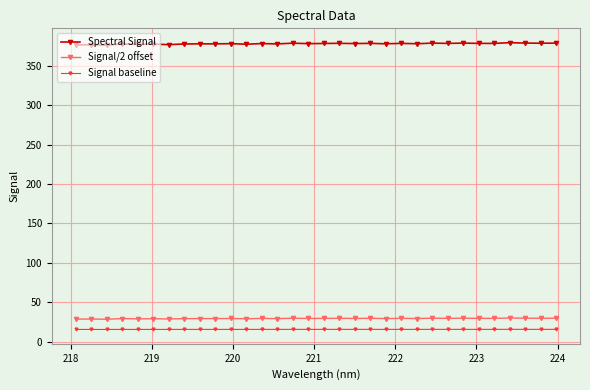

What is the sum of all Signal baseline values?

493.6